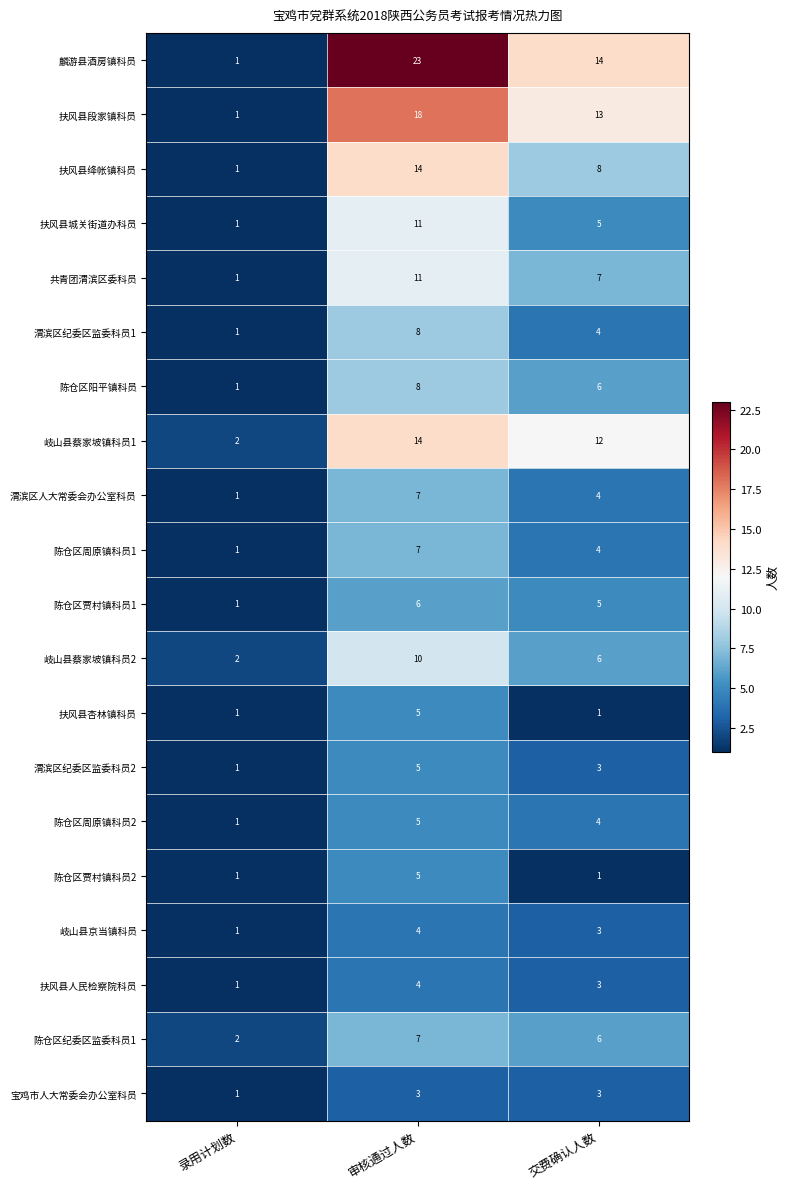

Count the 岐山县蔡家坡镇科员1 values in the range 2 to 14.

3